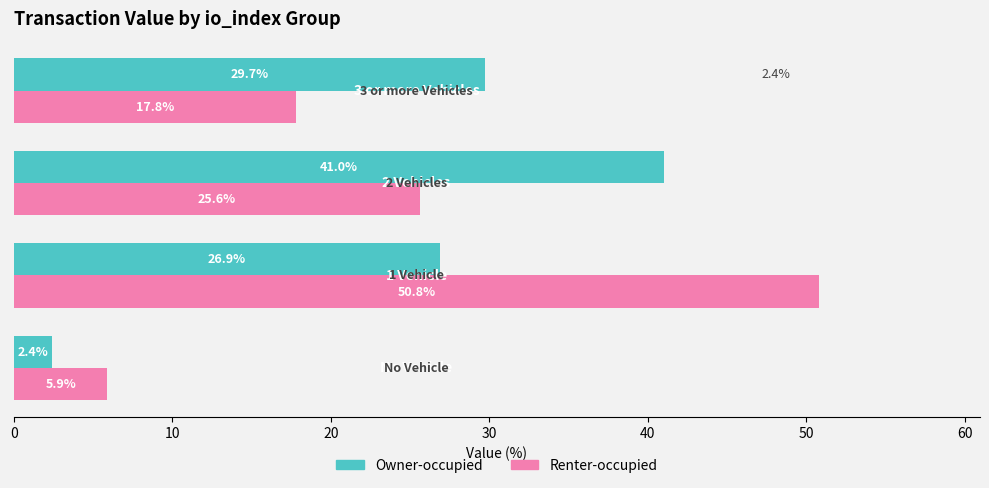

Which series has the largest range (max minus min)?

Renter-occupied